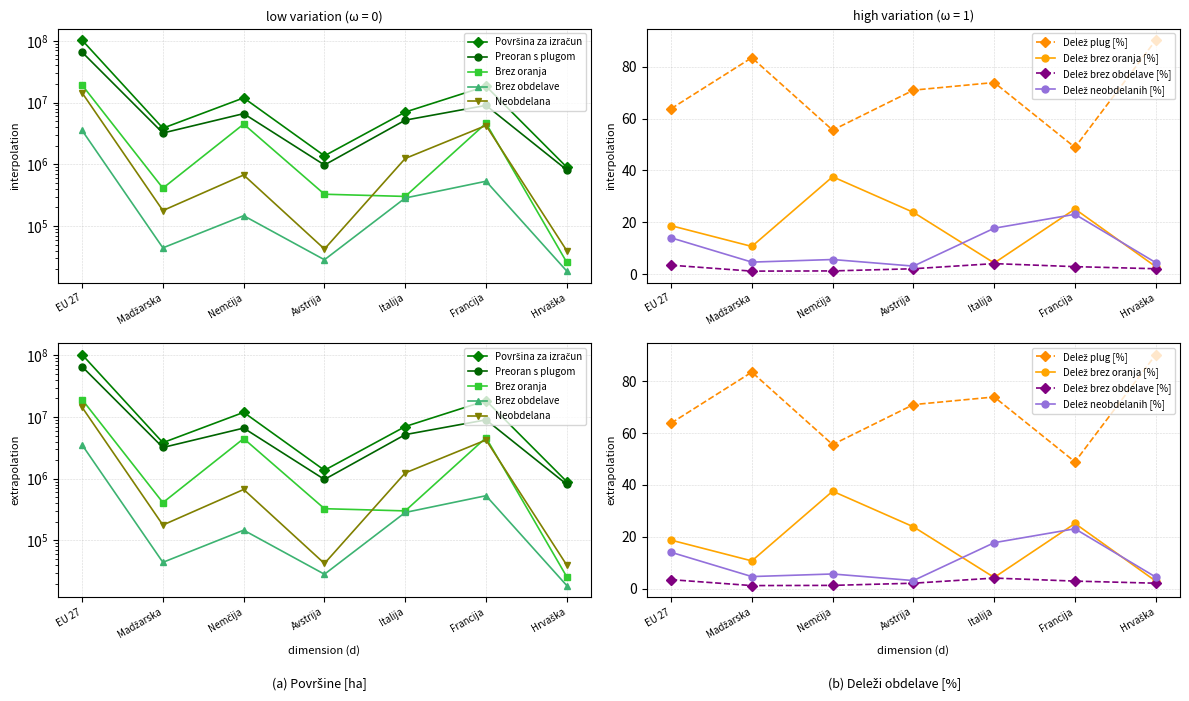

Reading right to left, extract all data points from this chart.

Površina za izračun: 895220	18386080	7009310	1370290	11896790	3837230	102535310
Preoran s plugom: 808340	8991900	5183060	972960	6610510	3205710	65458370
Brez oranja: 25660	4619950	300970	326720	4470300	409670	19176980
Brez obdelave: 18540	530270	283920	28330	146610	44170	3530940
Neobdelana: 39680	4243960	1241360	42280	669370	177680	14369020